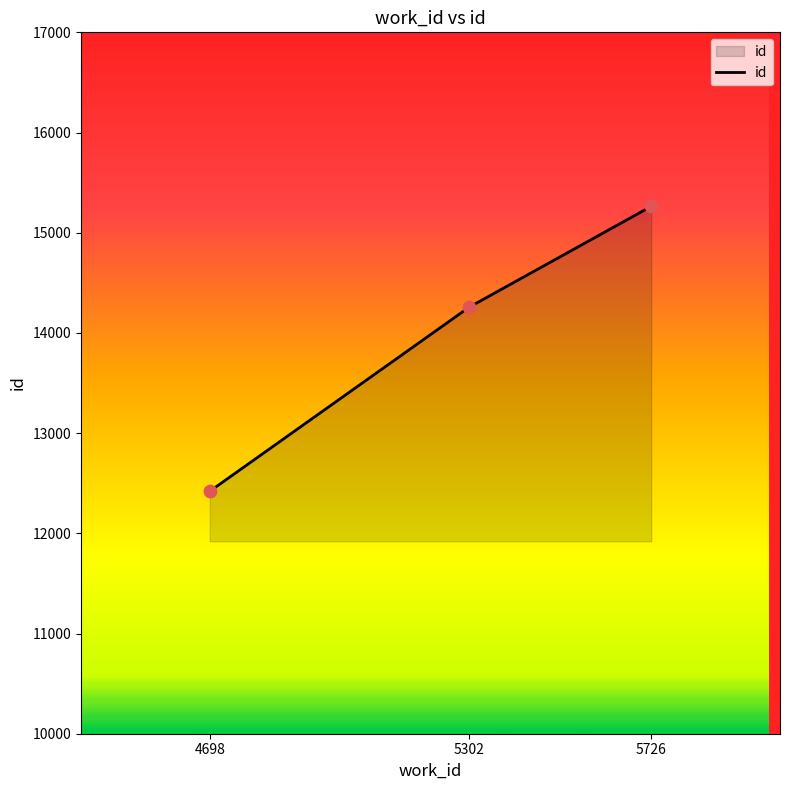

What is the ratio of the value at 5726 to the value at 5302?

1.1